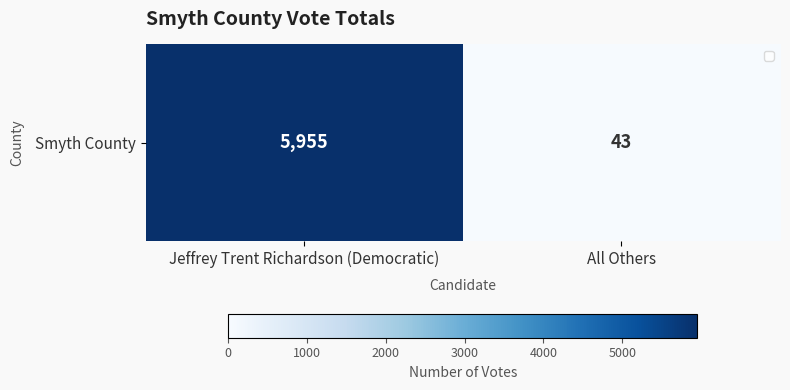

Reading right to left, transcribe all the data shown in this chart.

All Others=43	Jeffrey Trent Richardson (Democratic)=5955